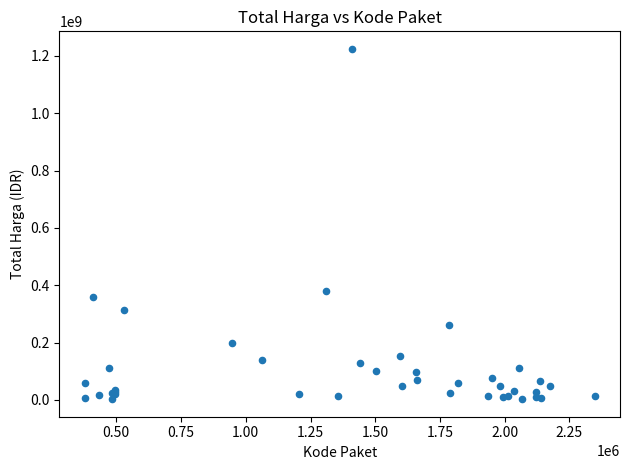

What Y value in the scatter plot is closest to 613538875?

379075000